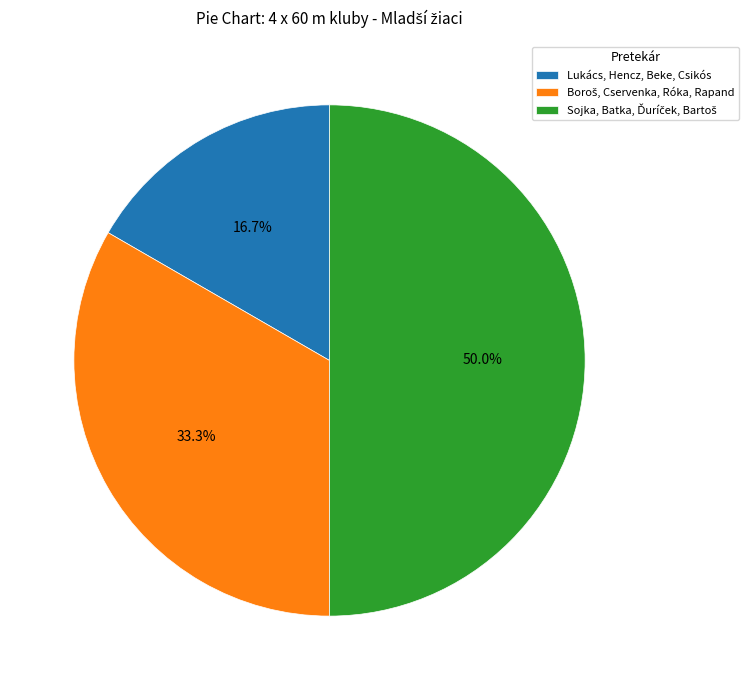

How many slices are in this pie chart?

3